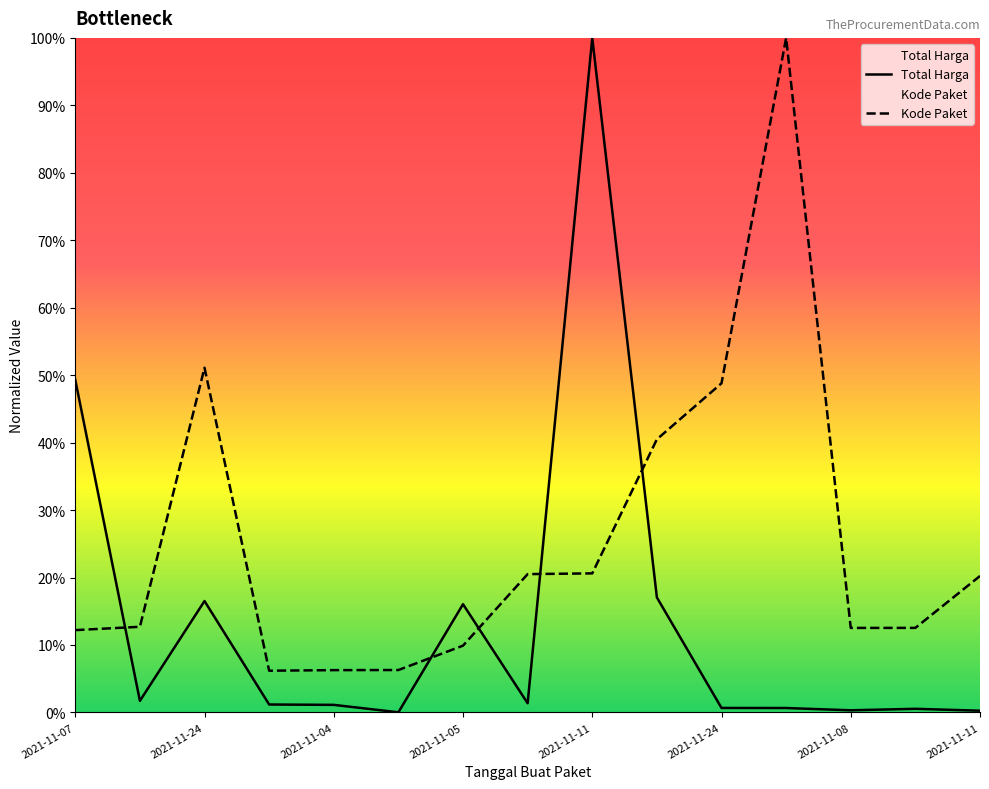

How many interior local peaks does the Total Harga series have?

4